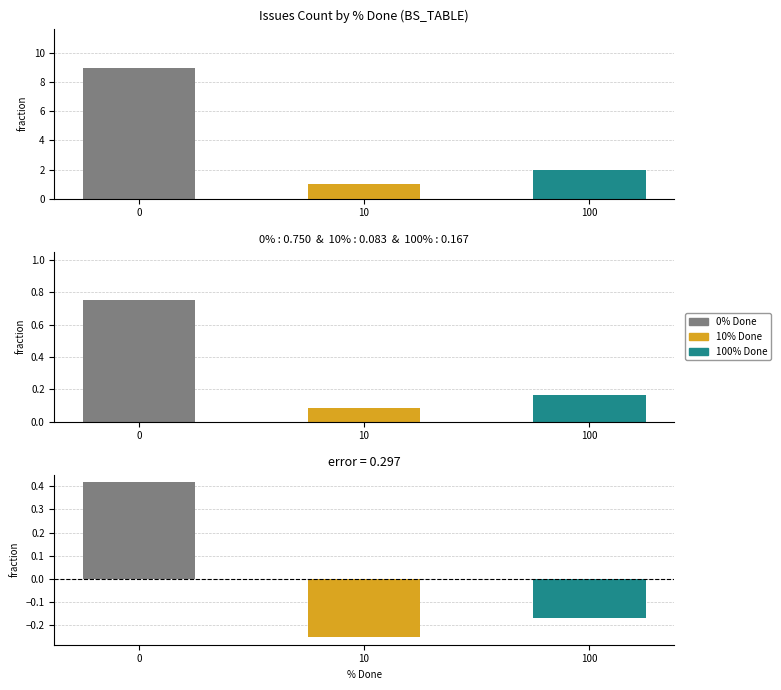

Rank the categories by value from highest to lowest.

0, 100, 10